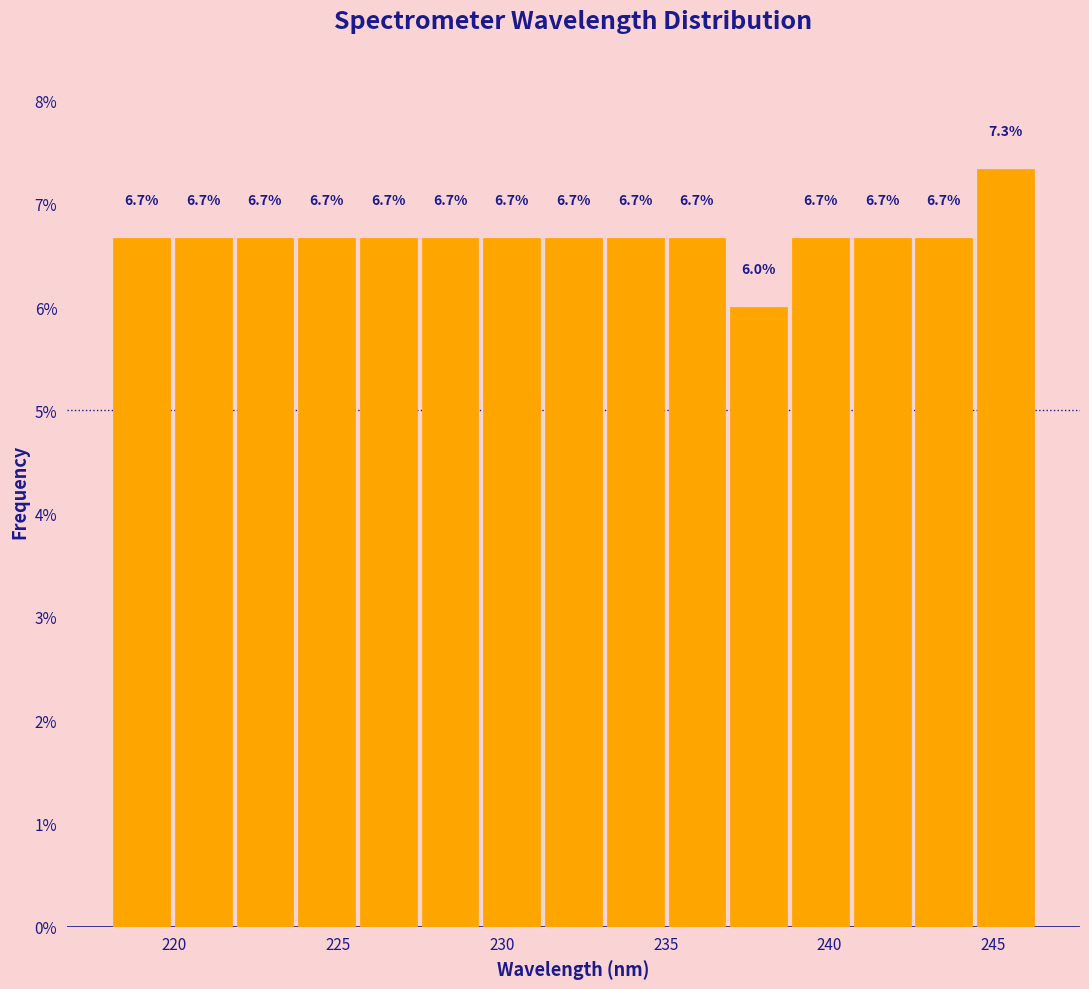

Read against the x-axis, roughly where is the centre of the tallest bar?

245.5